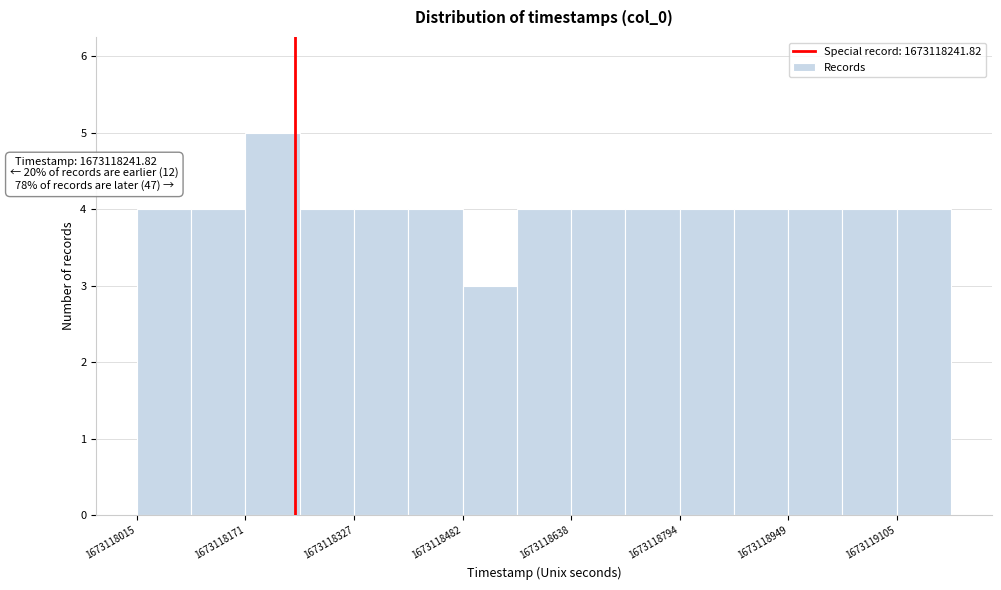

Read against the x-axis, roughly where is the centre of the tallest bar?

1673118200